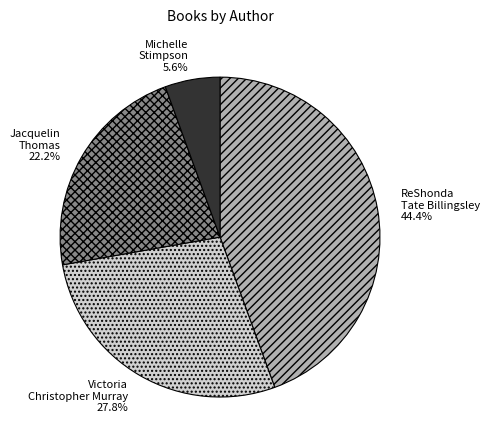

Is there a majority slice in this chart?

No